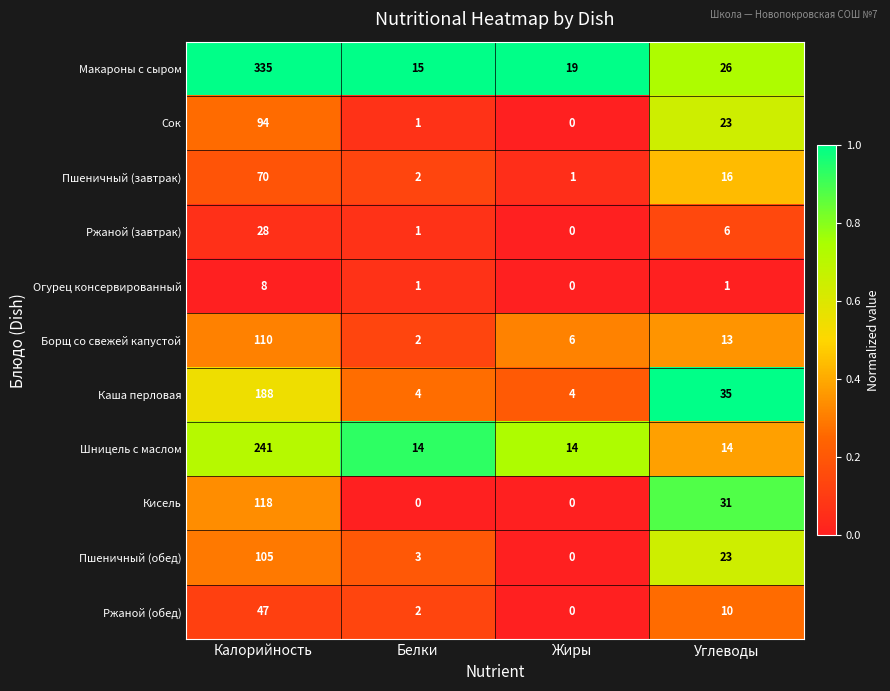

Which series changed the most between Калорийность and Жиры?

Макароны с сыром